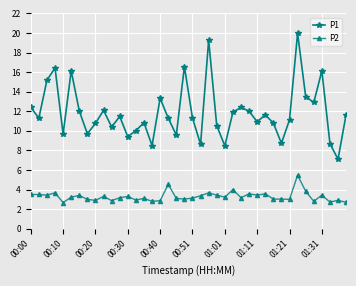

List the series in order of their overall mean, lowest first.

P2, P1